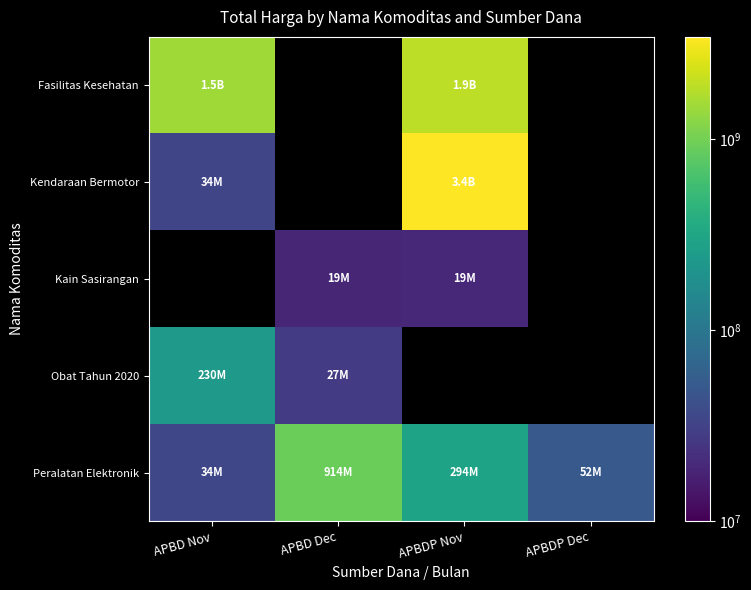

How many distinct data groups are displayed?

5